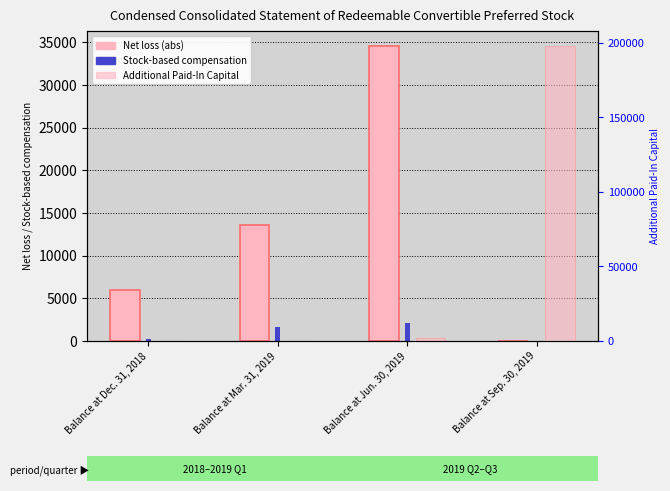

Which category has the lowest value across all series?

Balance at Sep. 30, 2019